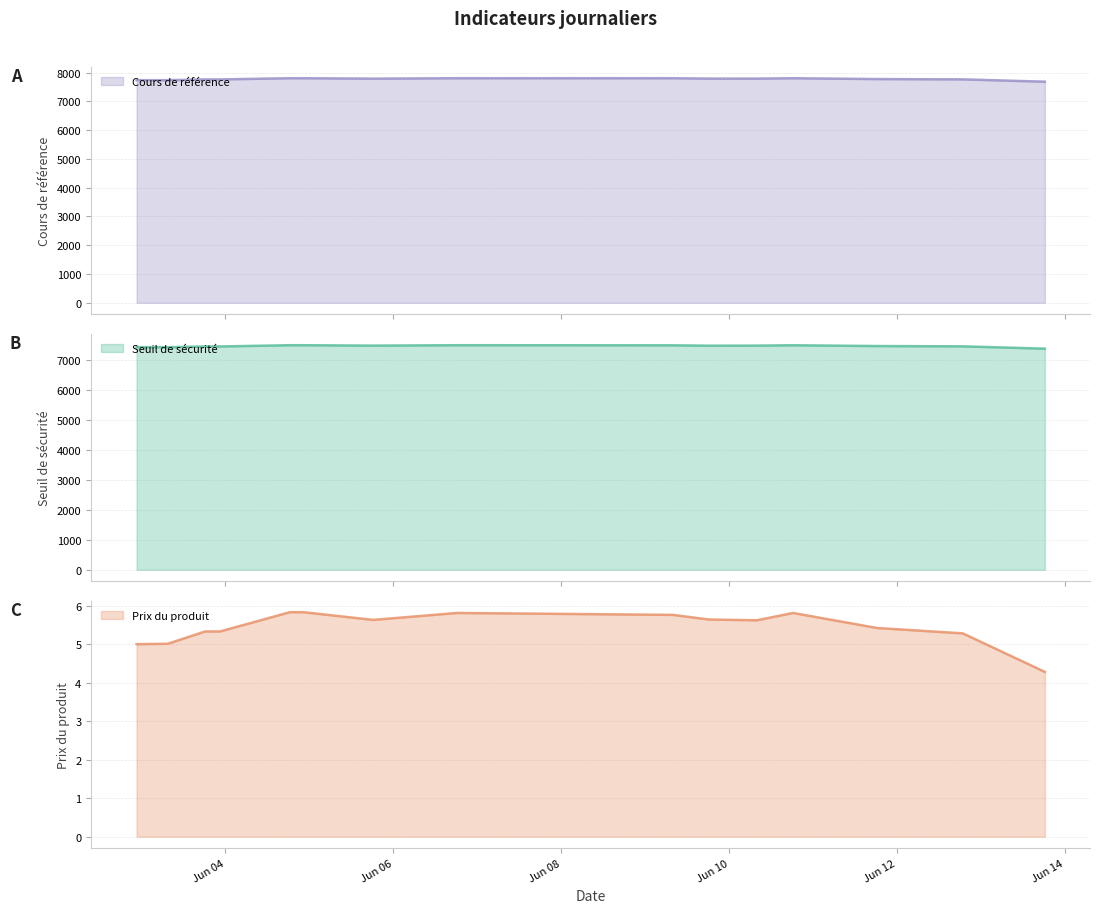

What are all the series names shown in the legend?

Seuil de sécurité, Prix du produit, Cours de référence